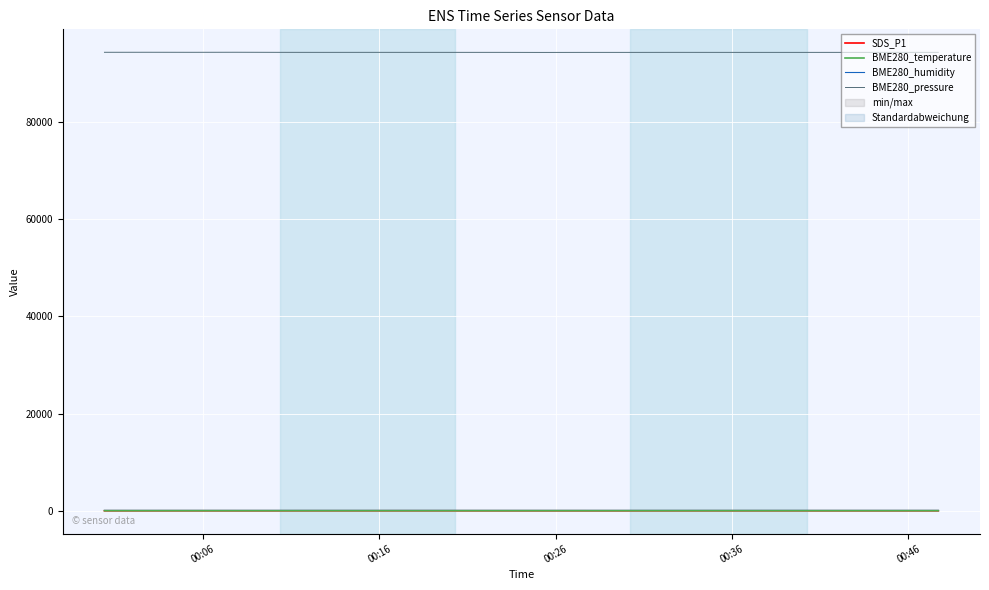

How many lines are shown in the chart?

4